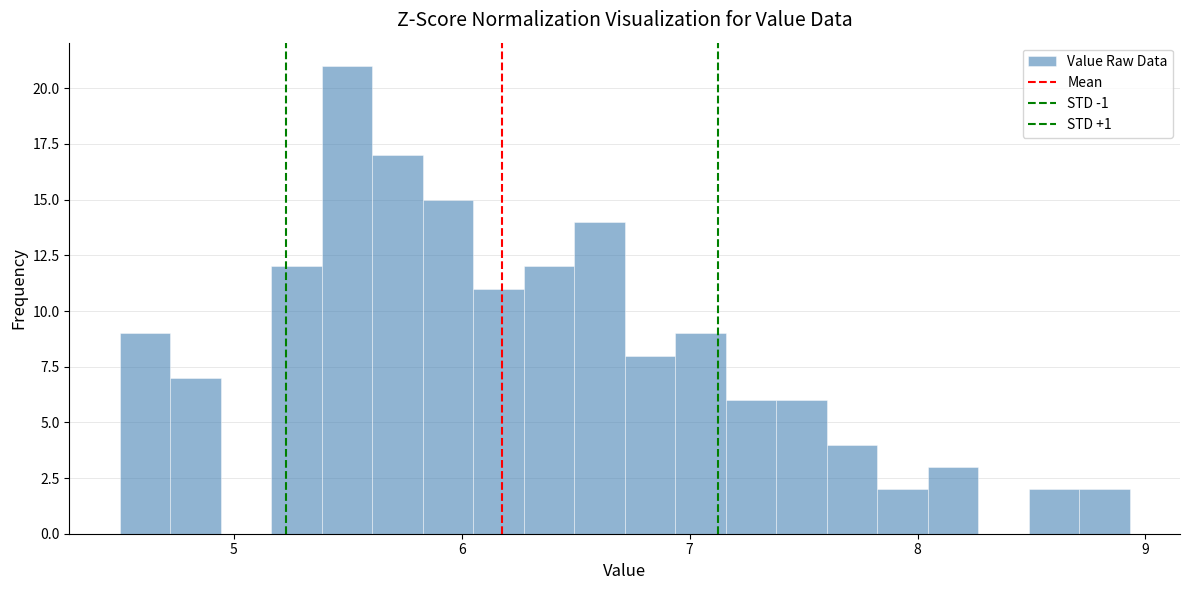

Around what value on the x-axis is the tallest bar? Give the approximate position of its centre, as read against the axis.

5.5